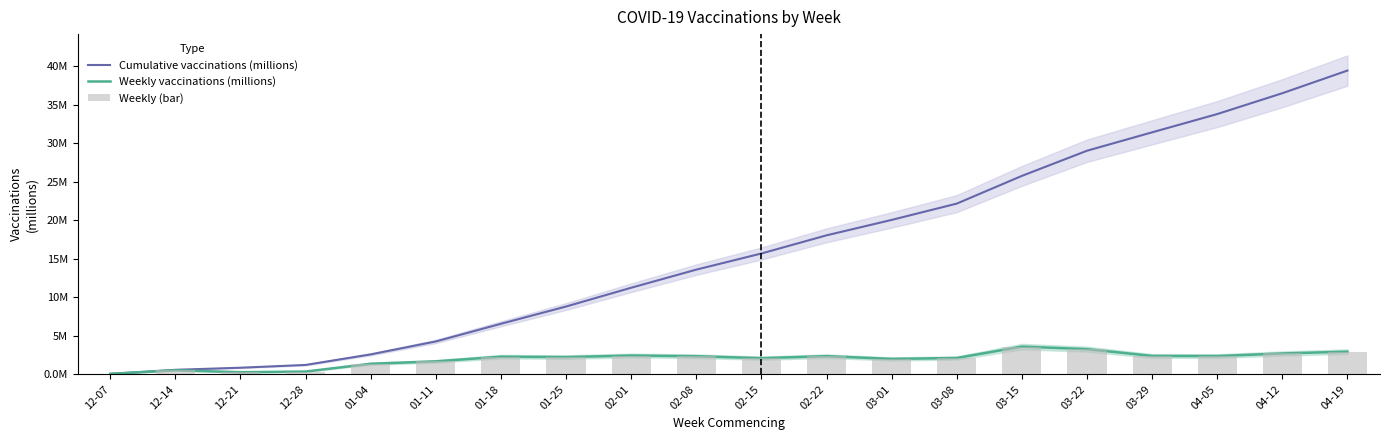

What is the label of the 10th bar from the left?

02-08